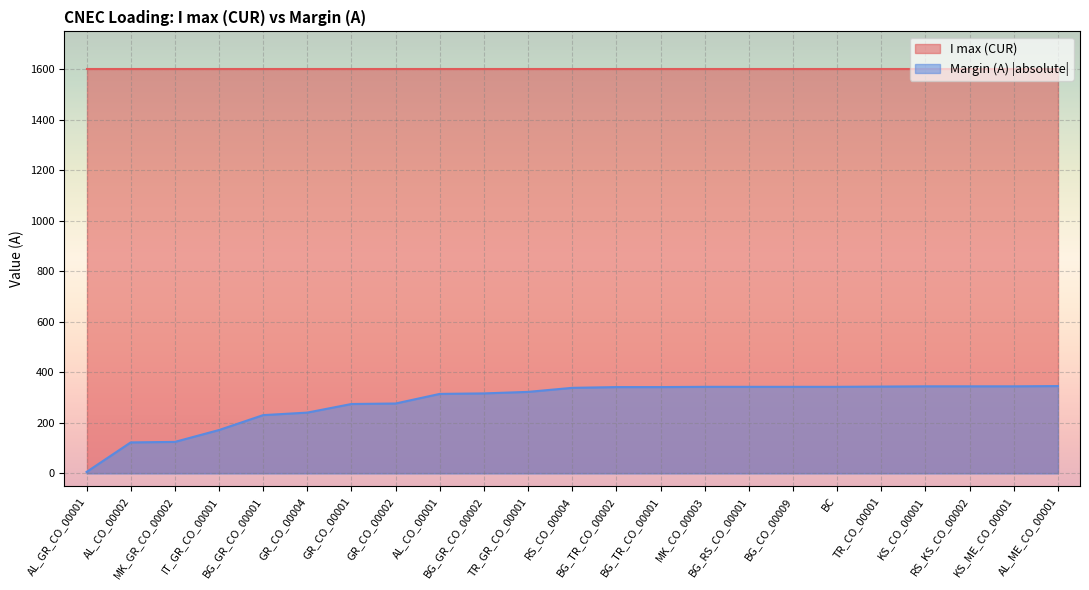

What is the difference between the maximum and minimum values?

340